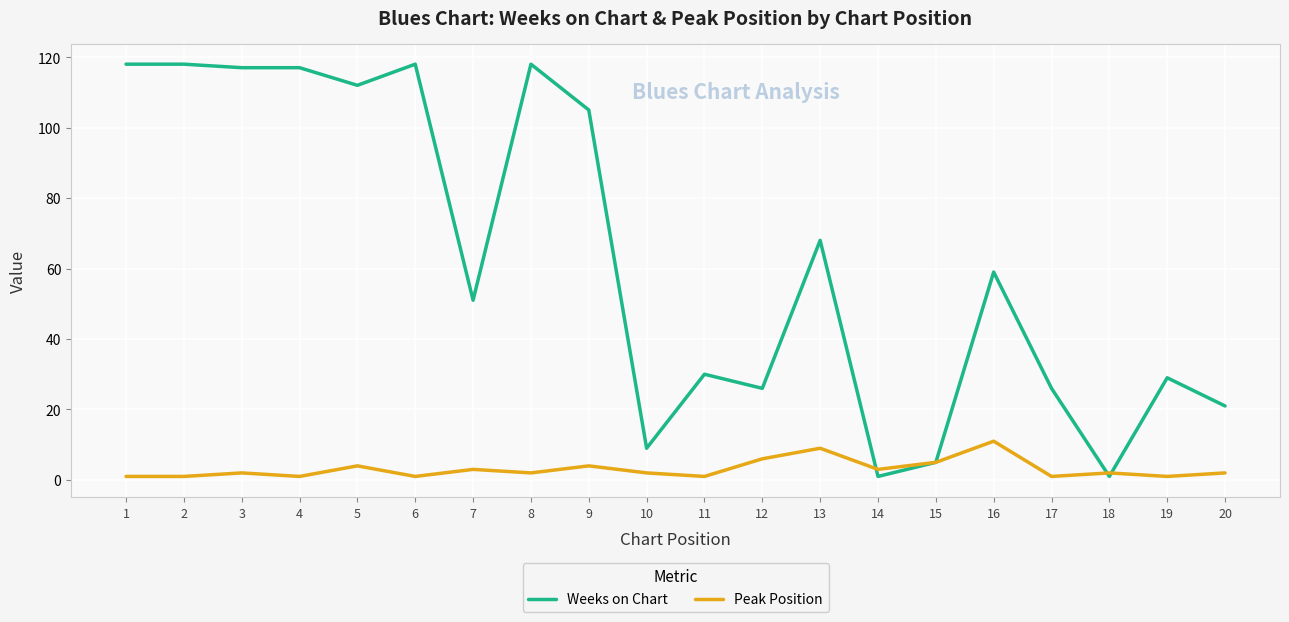

Which series has the largest total across all categories?

Weeks on Chart